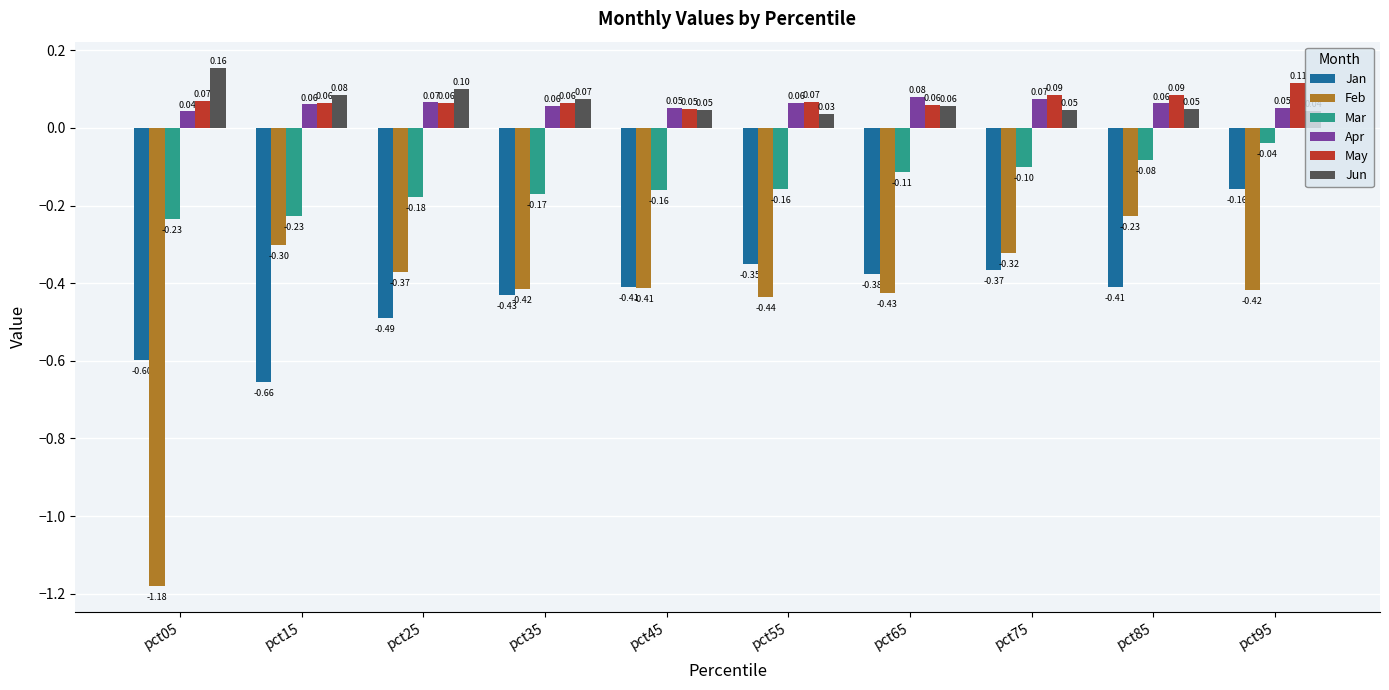

Rank the series by their maximum value, from lowest to highest.

Feb, Jan, Mar, Apr, May, Jun